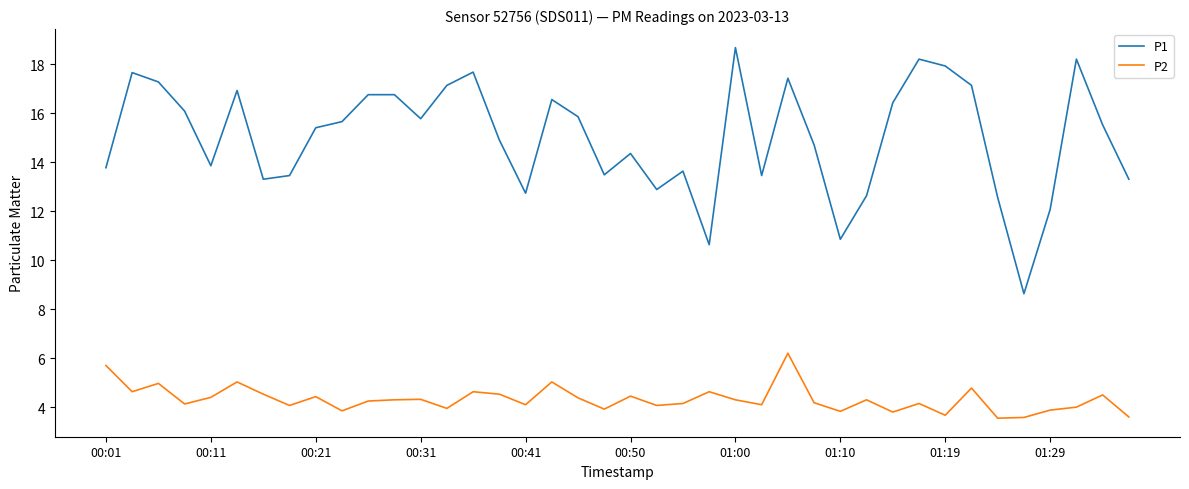

What is the maximum value for P2?

6.2